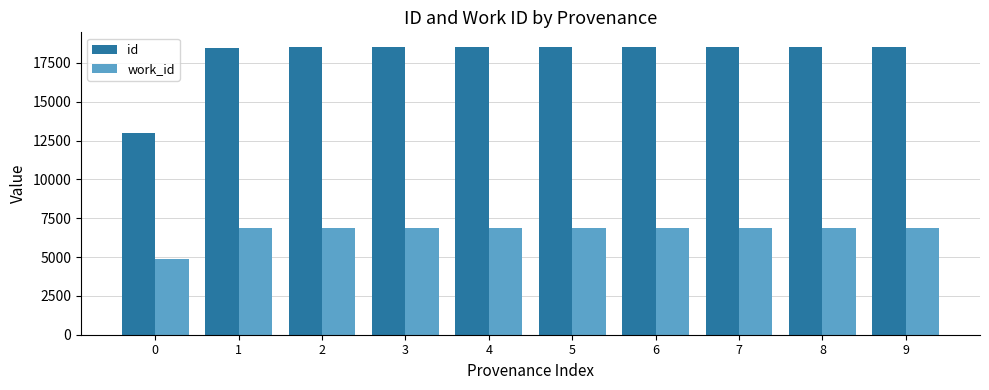

What is the difference between the highest and lowest values at 2?

11619